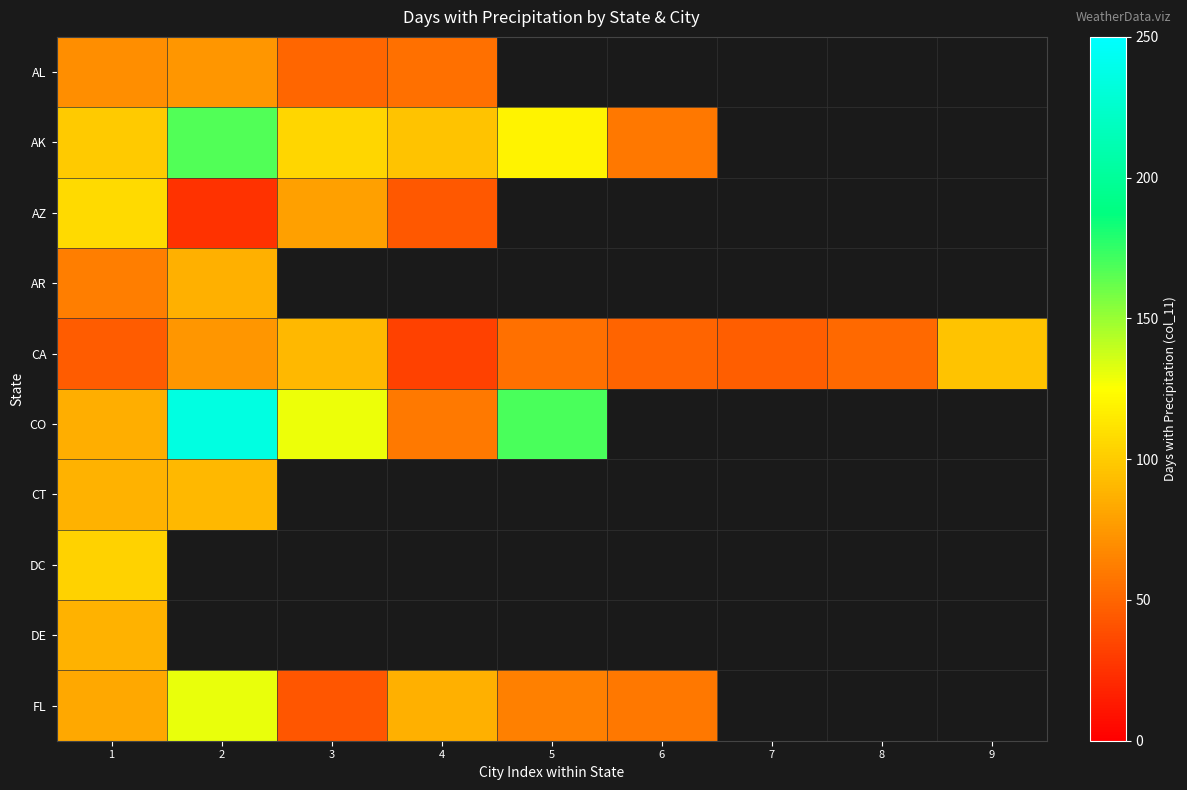

At which label does AR reach its peak?

2